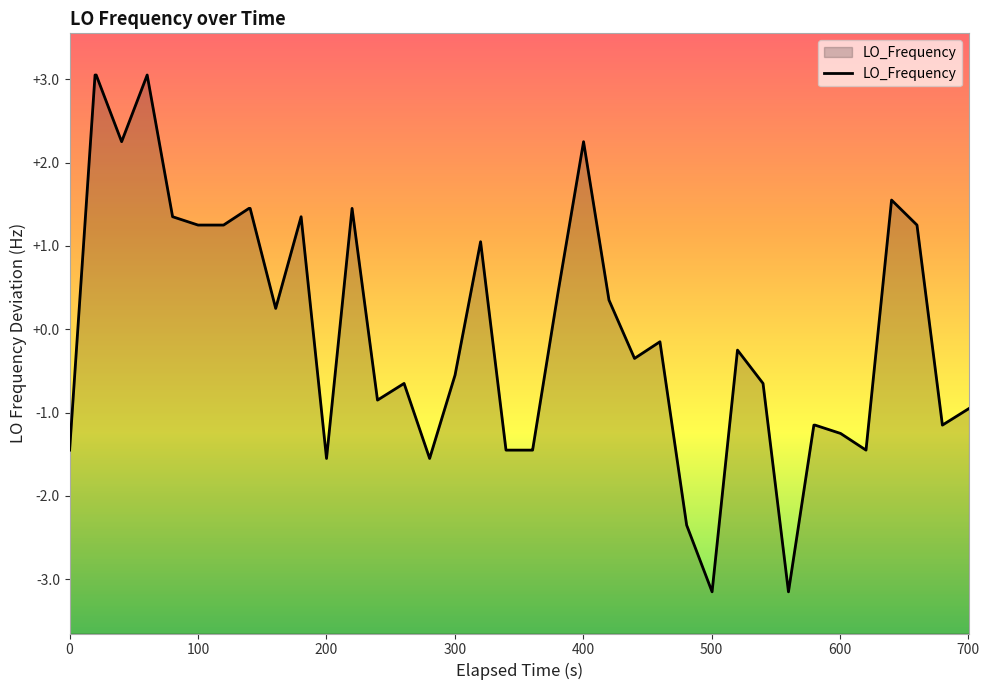

What is the maximum value shown in the chart?

3.1